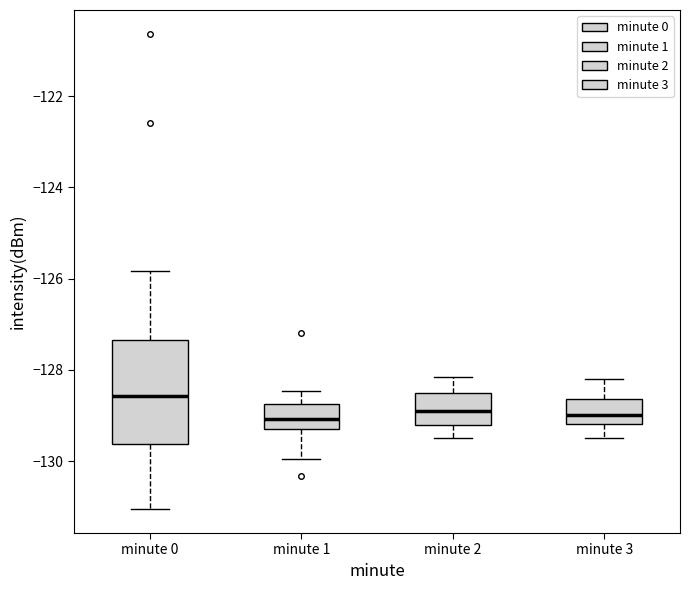

Where does the lower whisker of the box for minute 0 end on the y-axis? The values are not printed on the chart, so give them approximately, as read against the axis.

-131.0